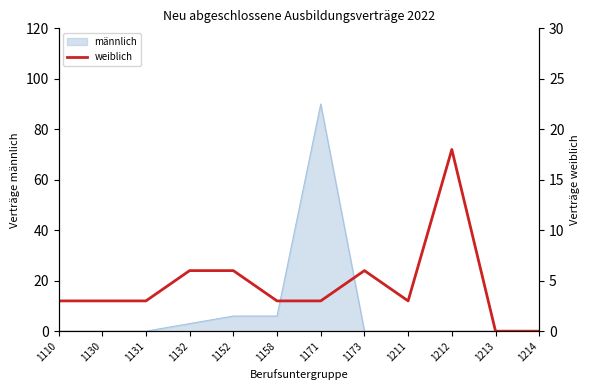

True or false: männlich has a value of 0 at 1212.

True